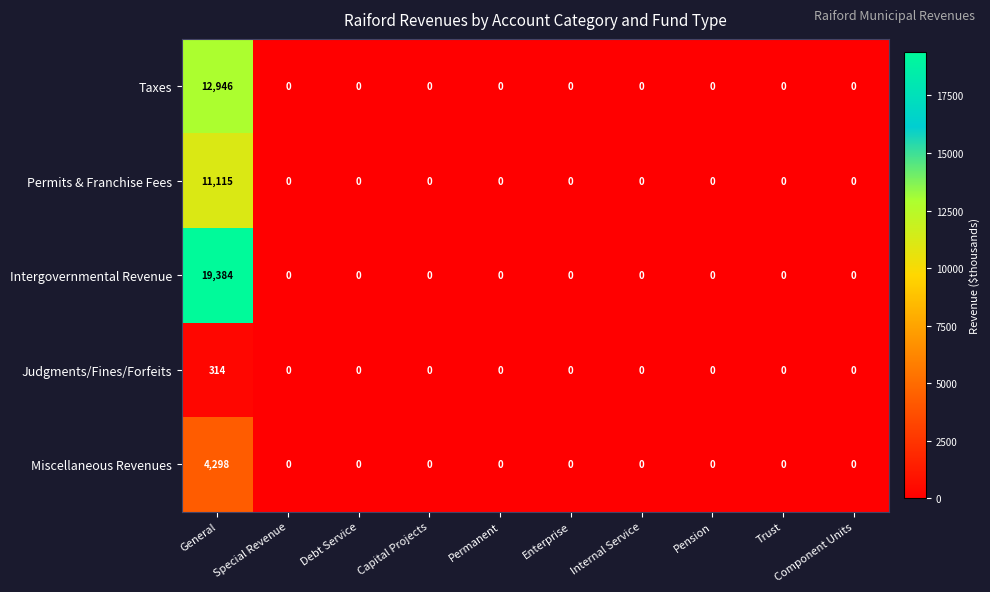

True or false: Intergovernmental Revenue has a value of 0 at Enterprise.

True